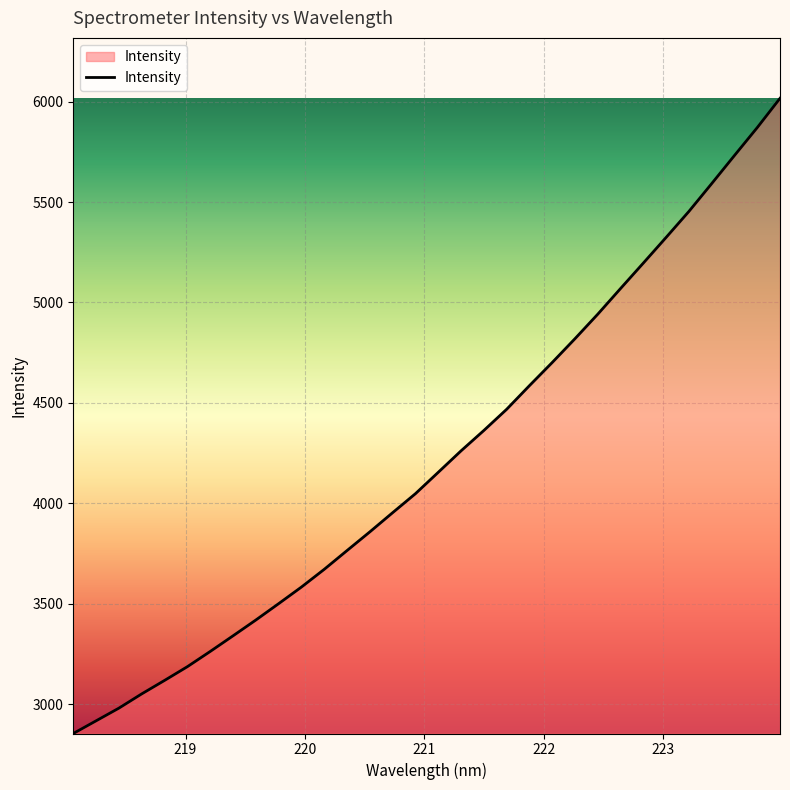

What is the maximum value shown in the chart?

6016.4